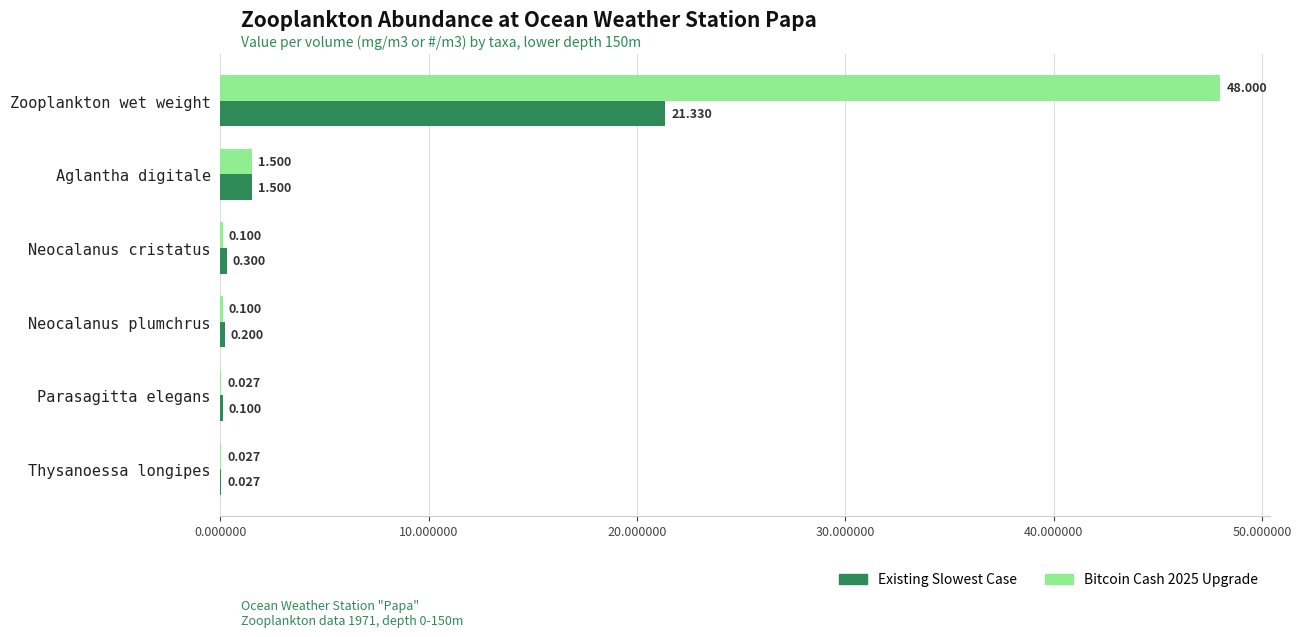

Which category has the highest value in the Bitcoin Cash 2025 Upgrade series?

Zooplankton wet weight